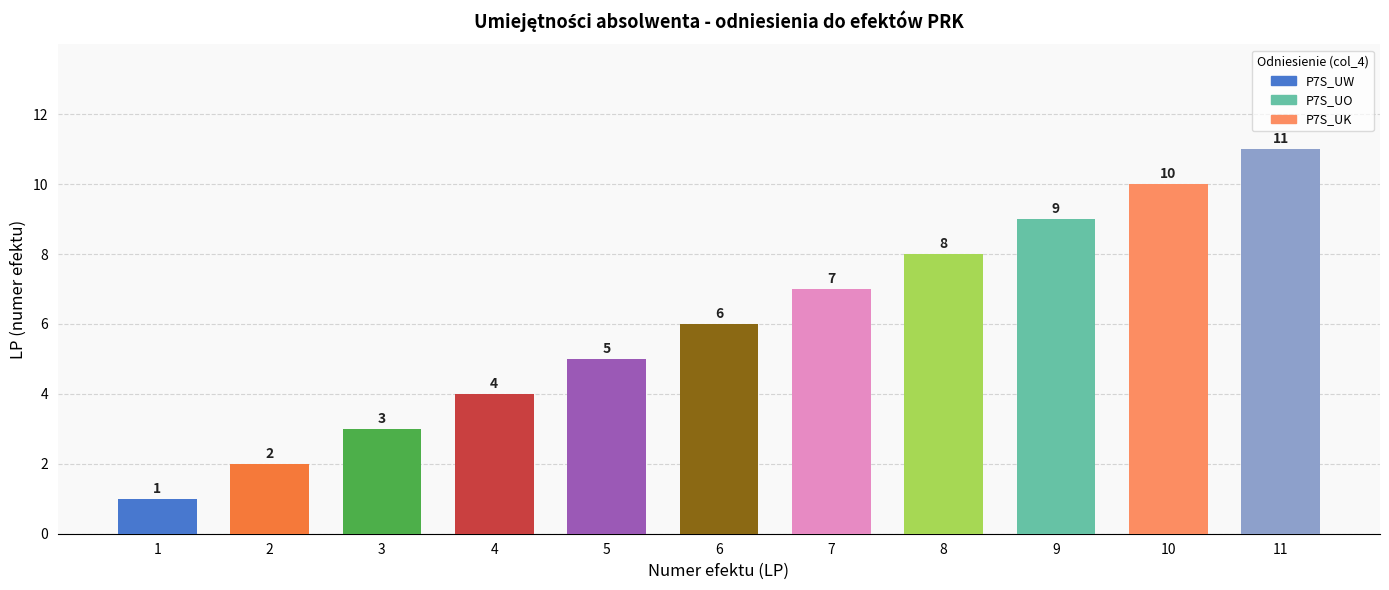

Reading left to right, what are all the values shown in this chart?

1	2	3	4	5	6	7	8	9	10	11